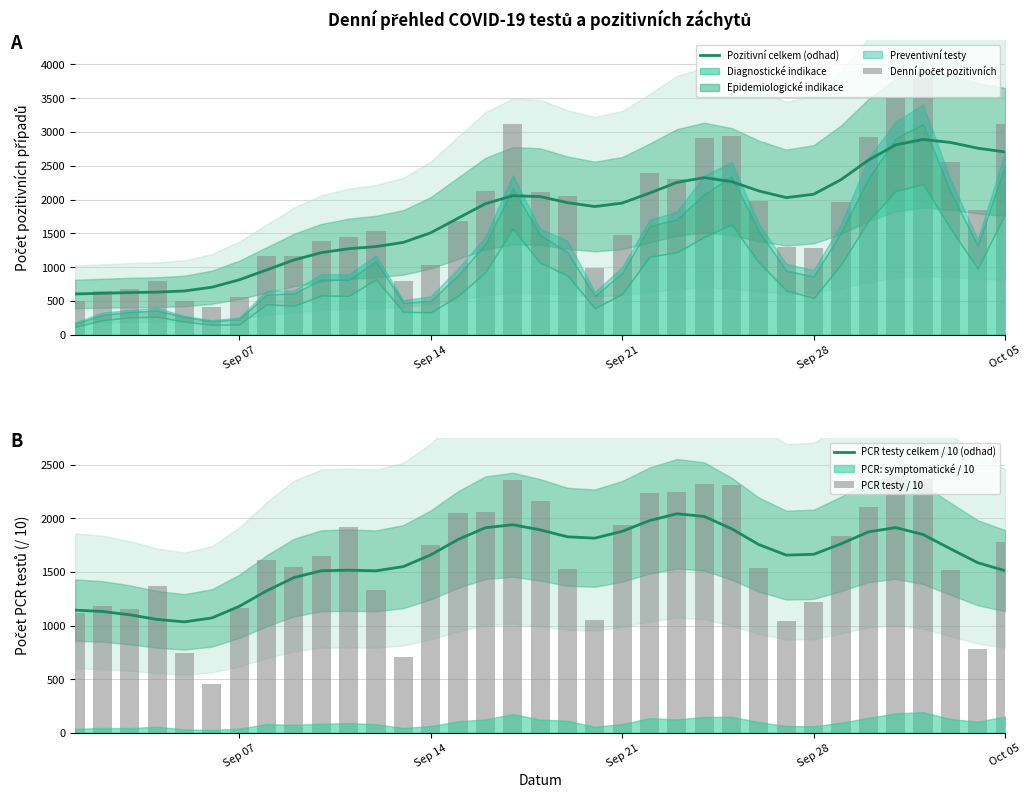

What is the lowest value of the Pozitivní celkem (odhad) series?

602.1